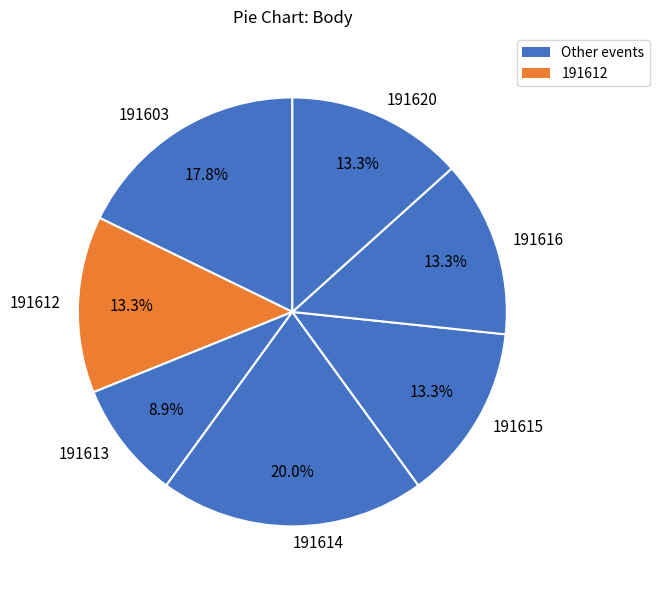

What percentage is NOT represented by 191620?

86.7%